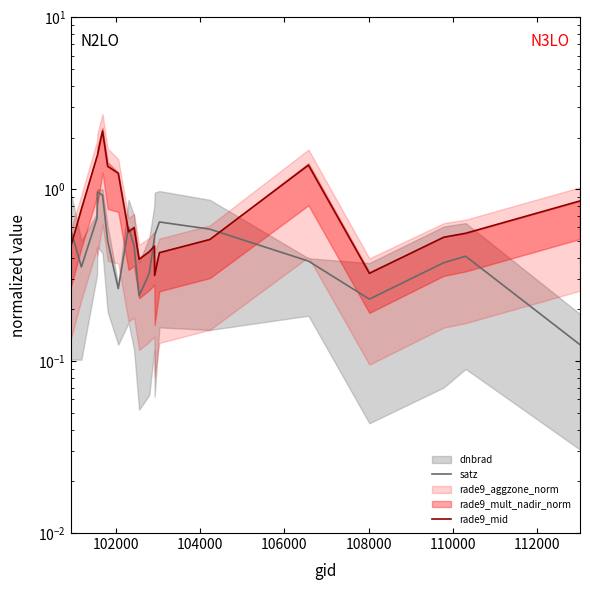

Does the chart have visible grid lines?

No